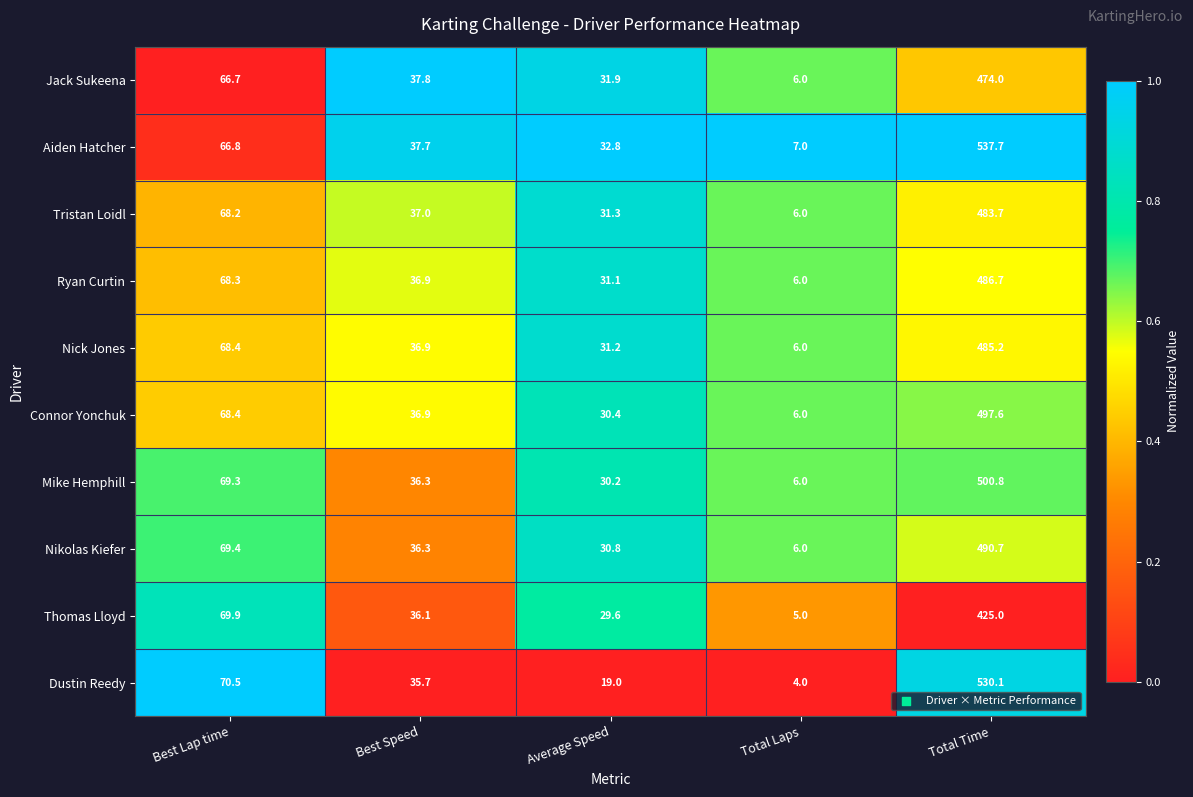

Is the value of Jack Sukeena at Total Laps greater than the value of Tristan Loidl at Best Speed?

No